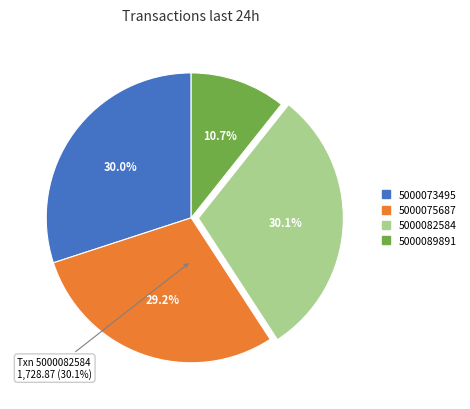

Rank the categories by value from lowest to highest.

5000089891, 5000075687, 5000073495, 5000082584